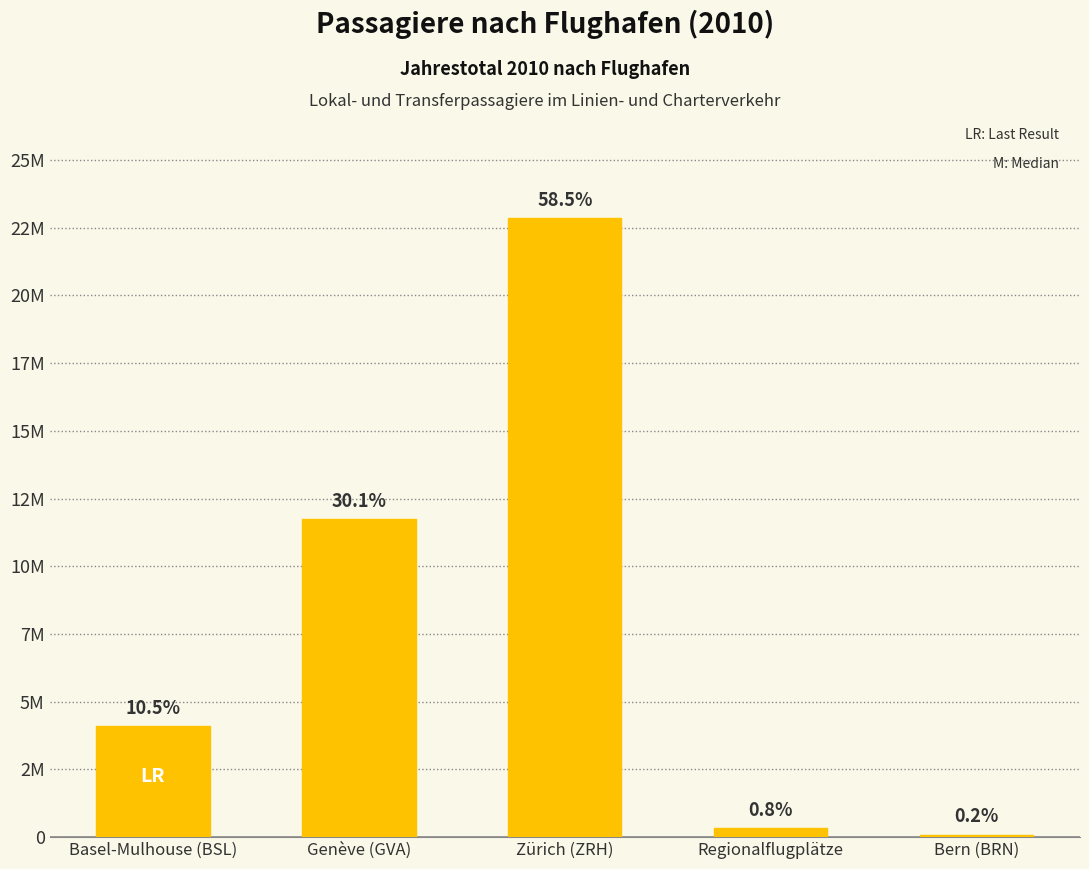

Does the chart contain any negative values?

No